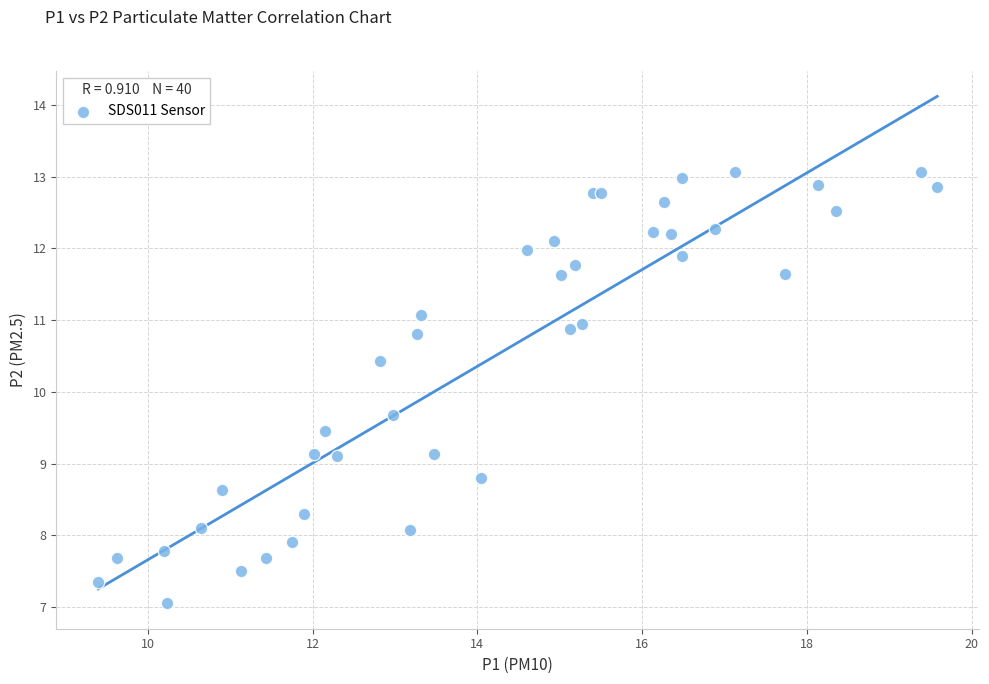

What Y value in the scatter plot is closest to 10?

9.7